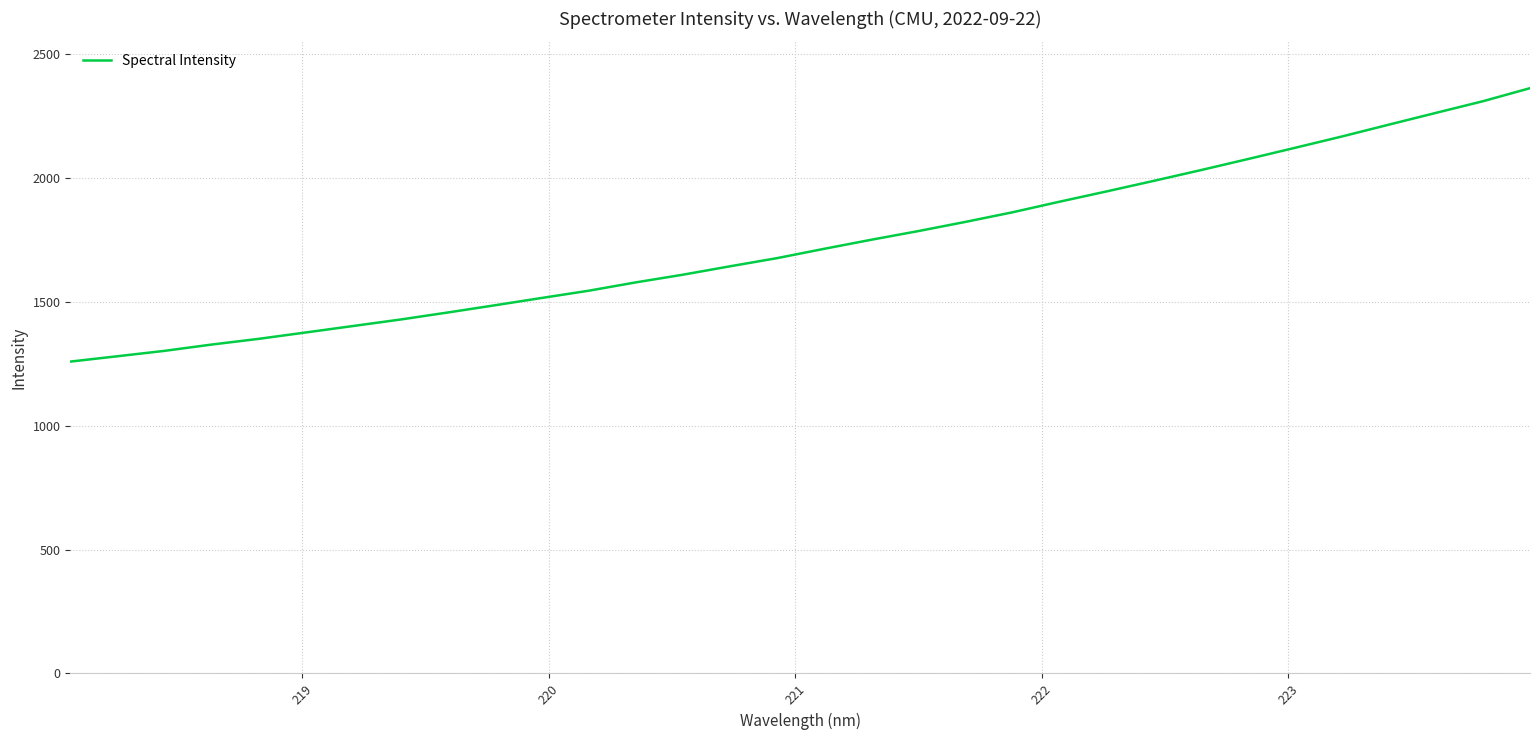

What is the difference between the maximum and minimum values?

1103.1